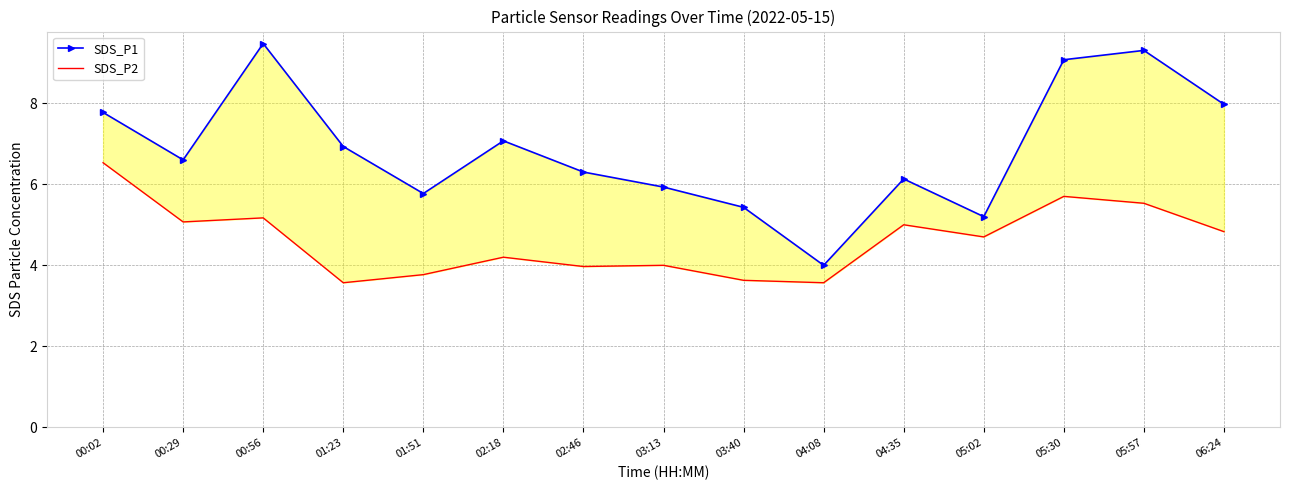

What is the label of the 5th point from the right?

04:35